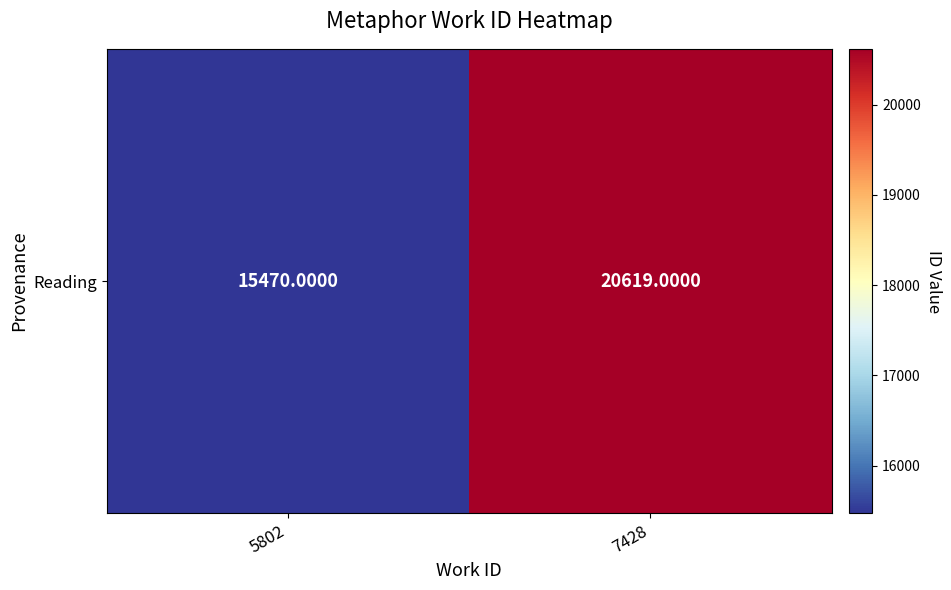

How many data points are less than 20619?

1